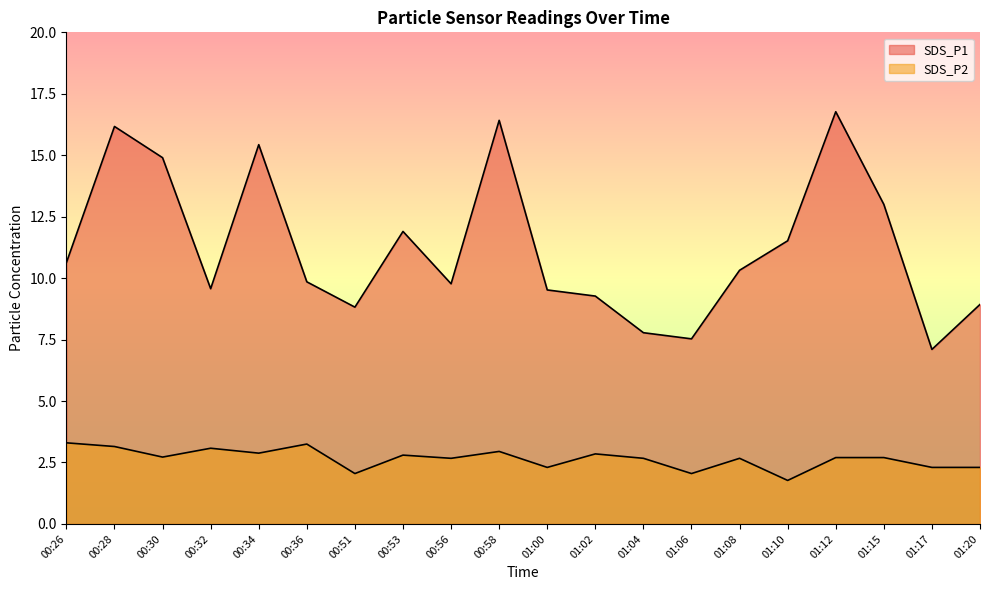

What position from the right is 01:00?

10